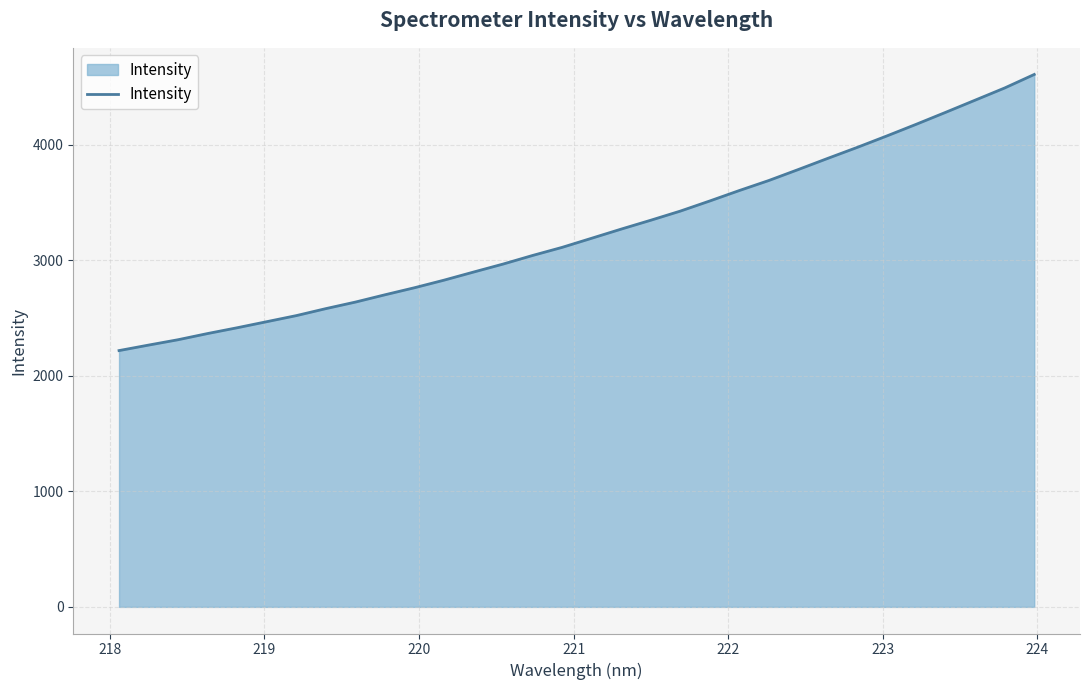

What is the minimum value shown in the chart?

2217.9